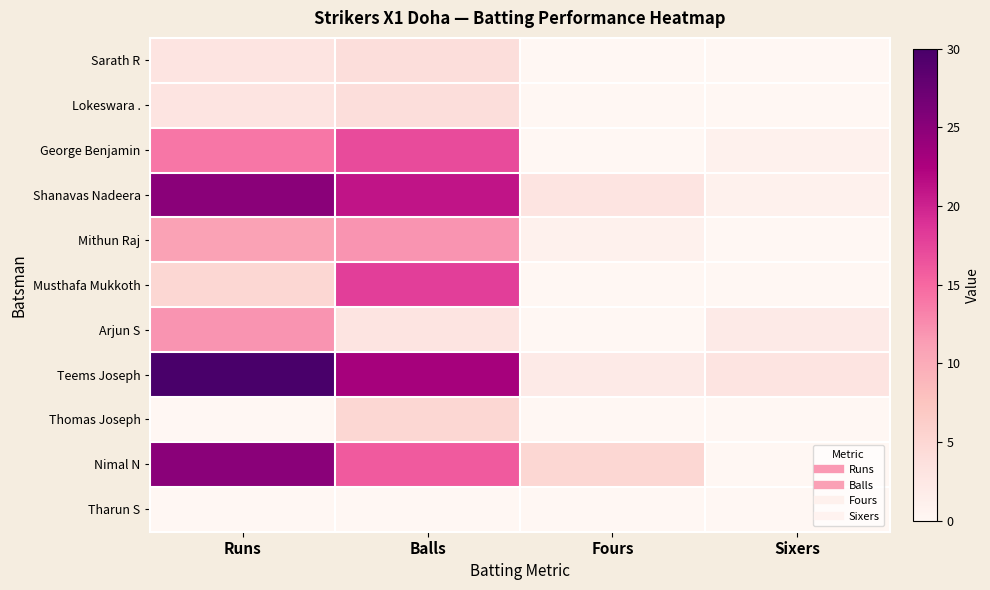

What is the difference between the highest and lowest values at Runs?

30